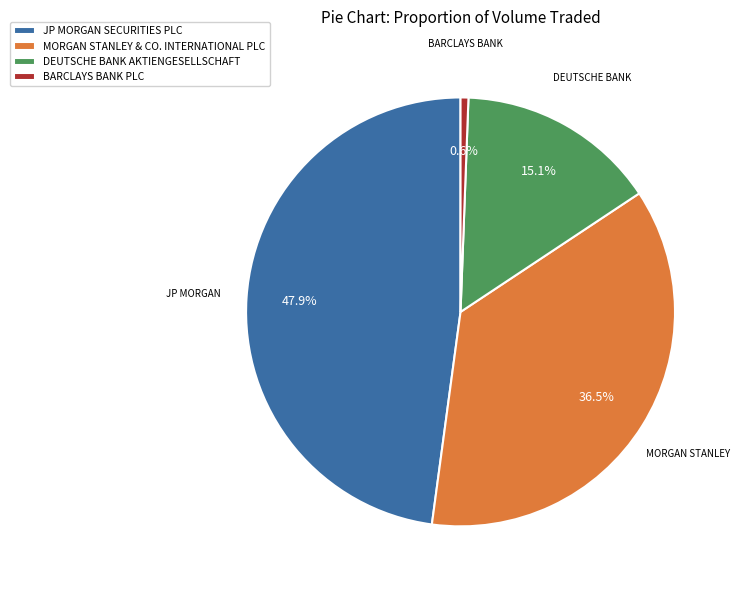

Do BARCLAYS BANK PLC and JP MORGAN SECURITIES PLC together represent more than half of the pie?

No